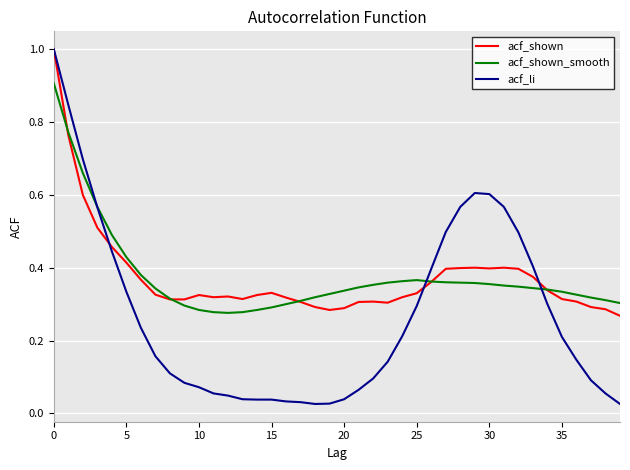

What is the maximum value for acf_shown?

1.0